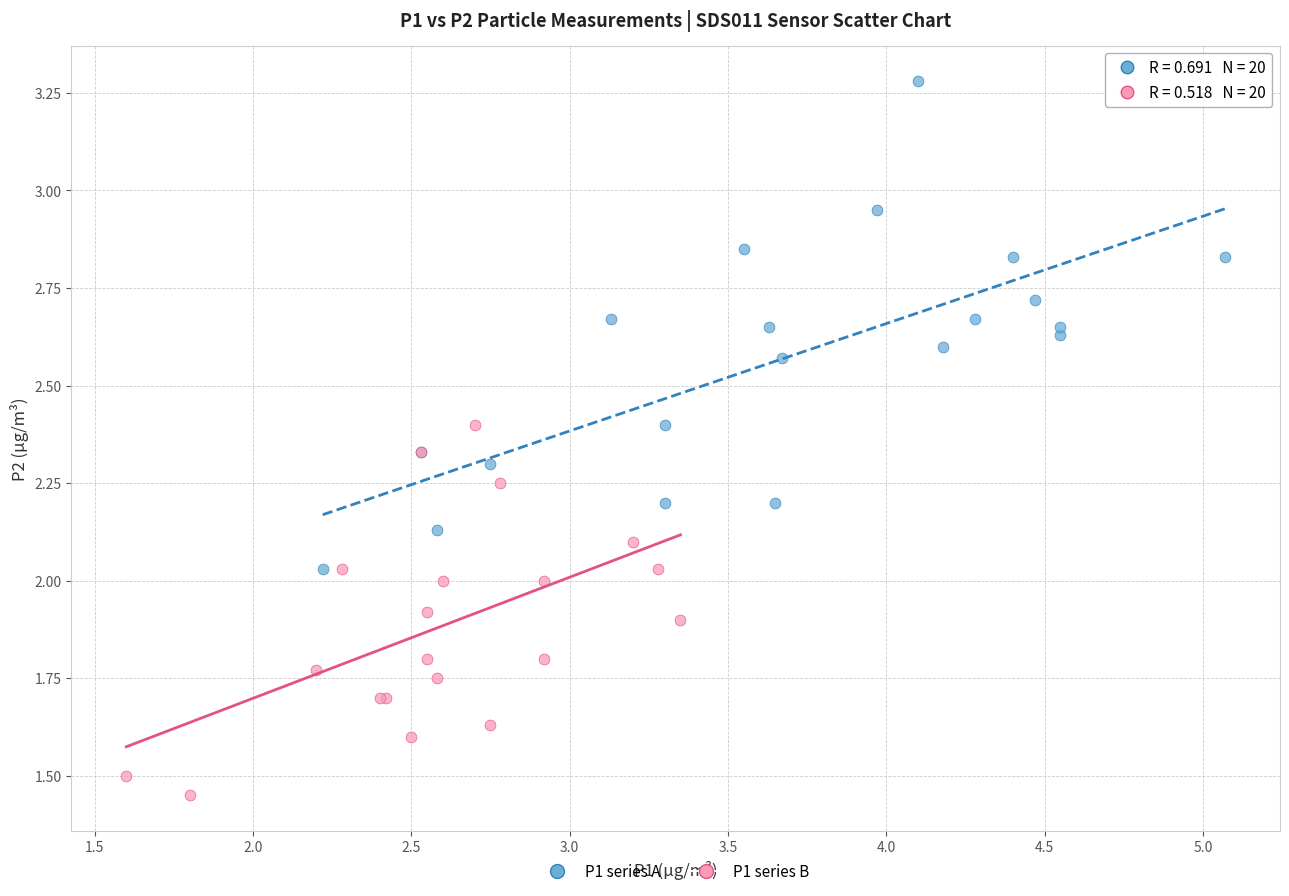

Which series has the widest spread of Y values?

P1 series A